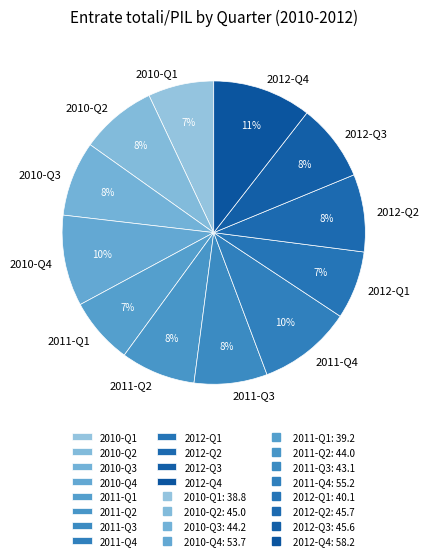

Approximately how many times larger is the value at 2010-Q1 compared to 2011-Q2?

0.9